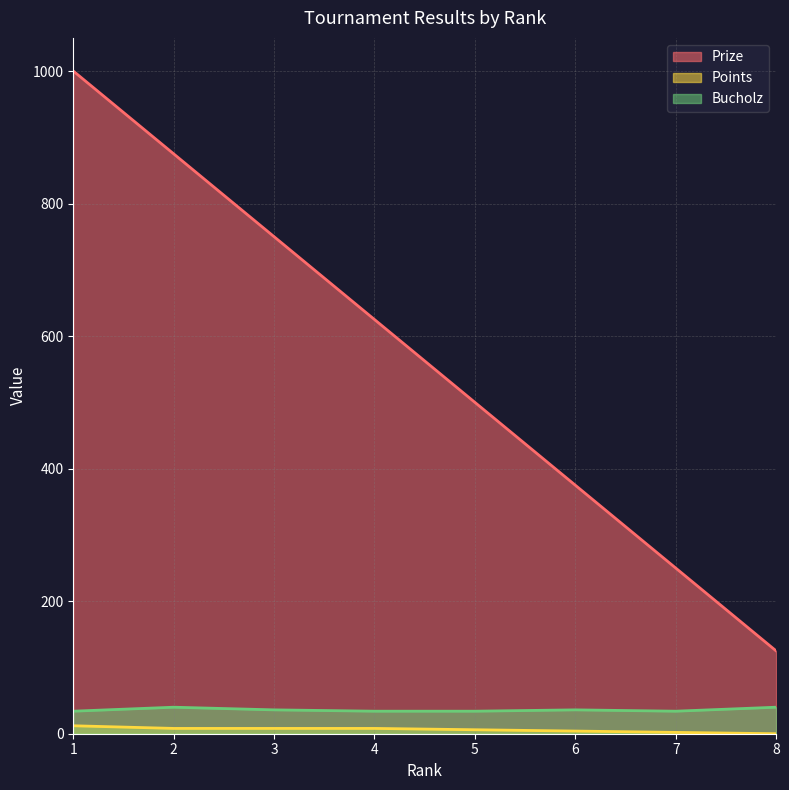

What is the value of the Prize point at the 3rd from the left?

750